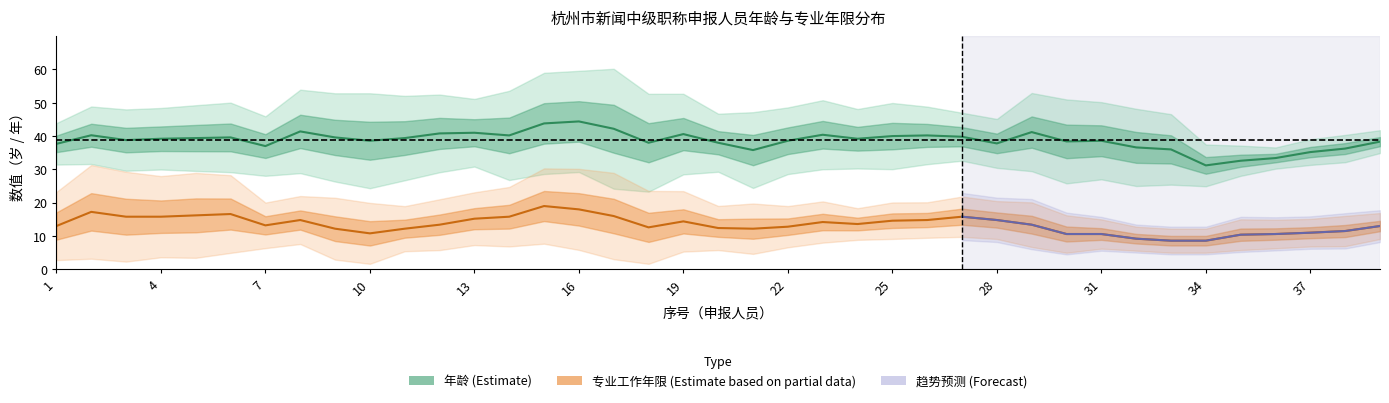

At which label does 年龄 first exceed 37?

1